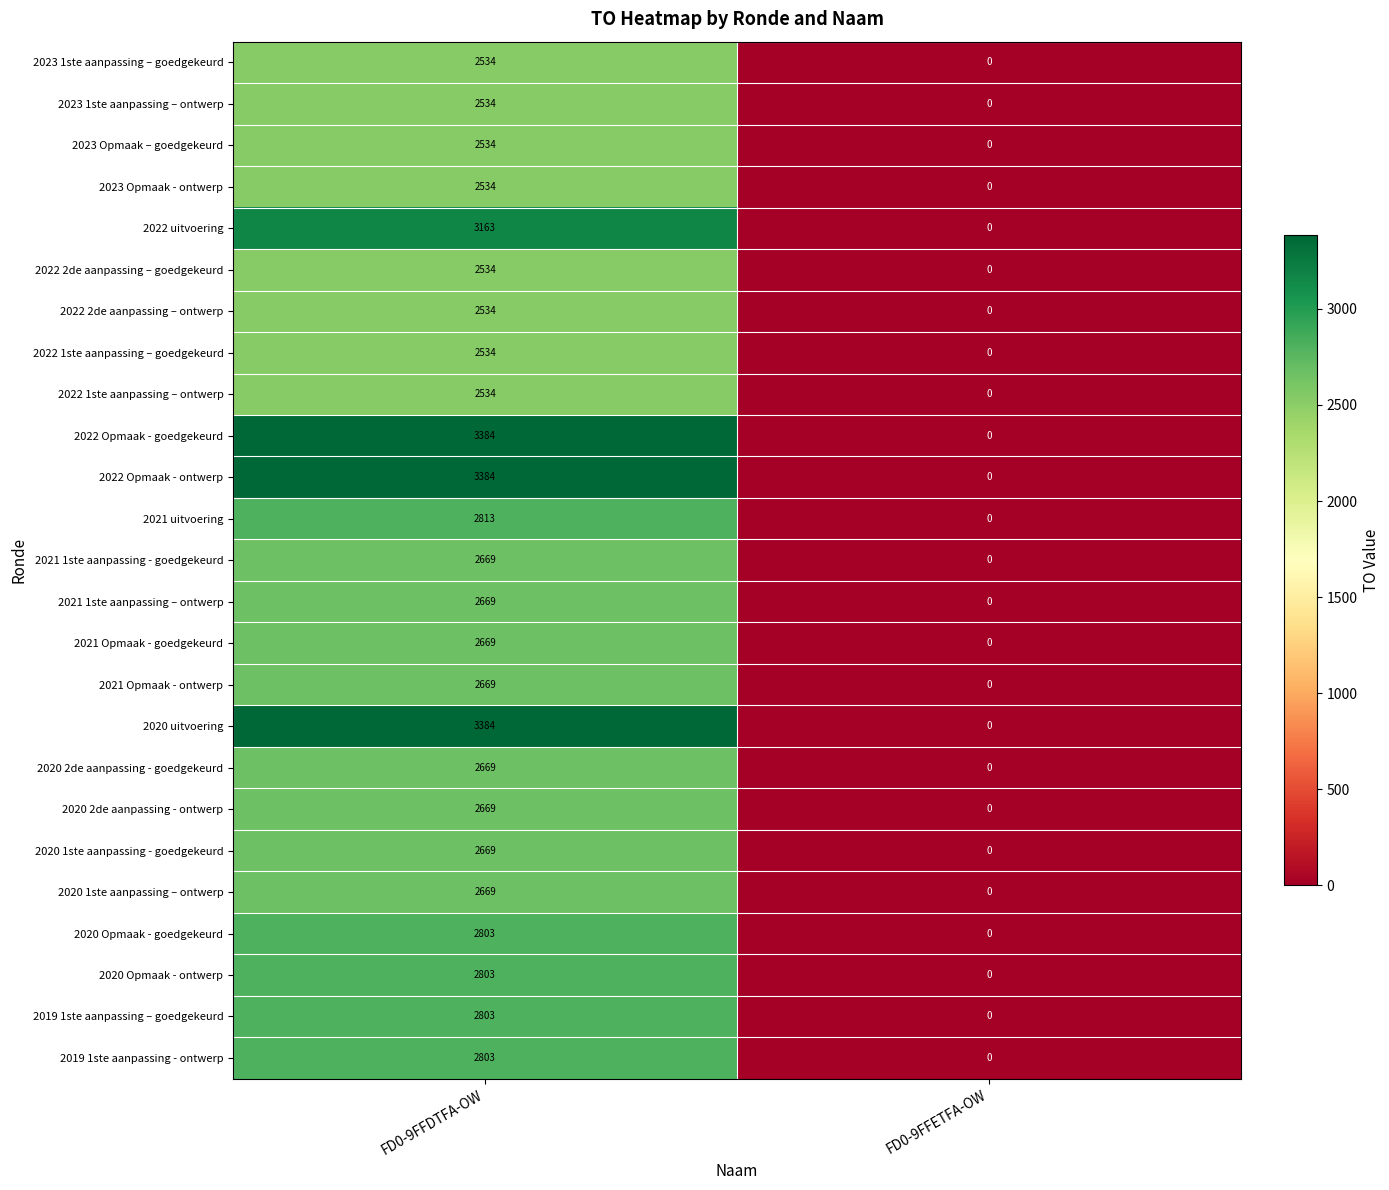

What is the average value of the 2019 1ste aanpassing - ontwerp series?

1402